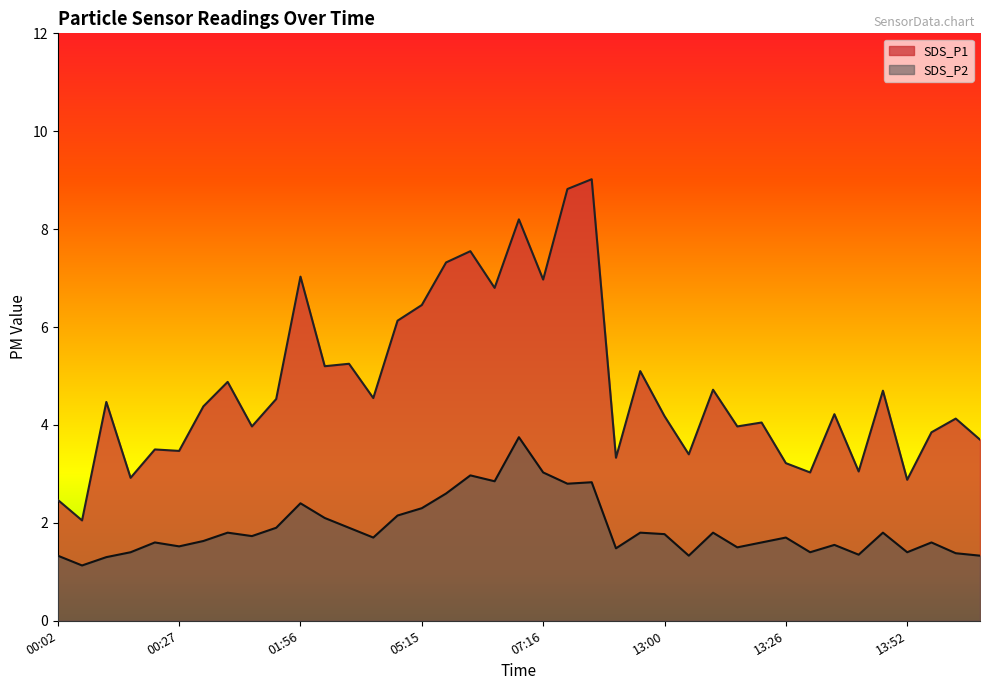

What are all the series names shown in the legend?

SDS_P1, SDS_P2